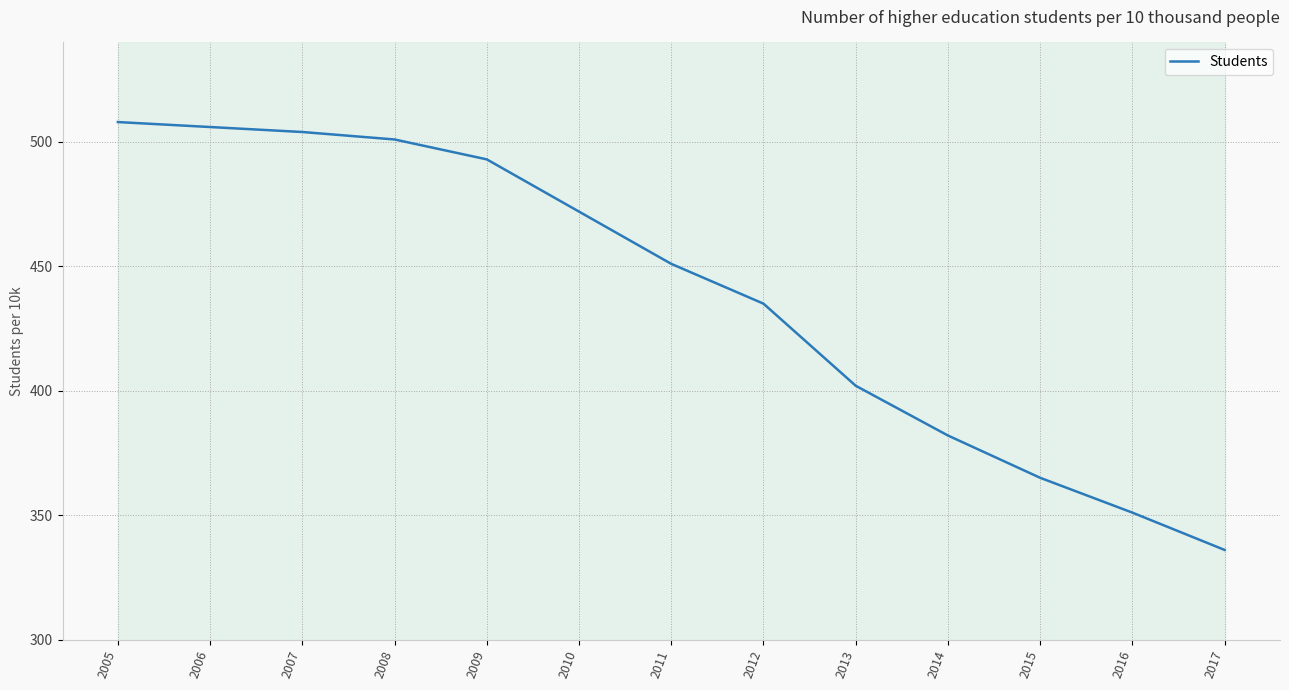

Reading left to right, what are all the values shown in this chart?

508	506	504	501	493	472	451	435	402	382	365	351	336